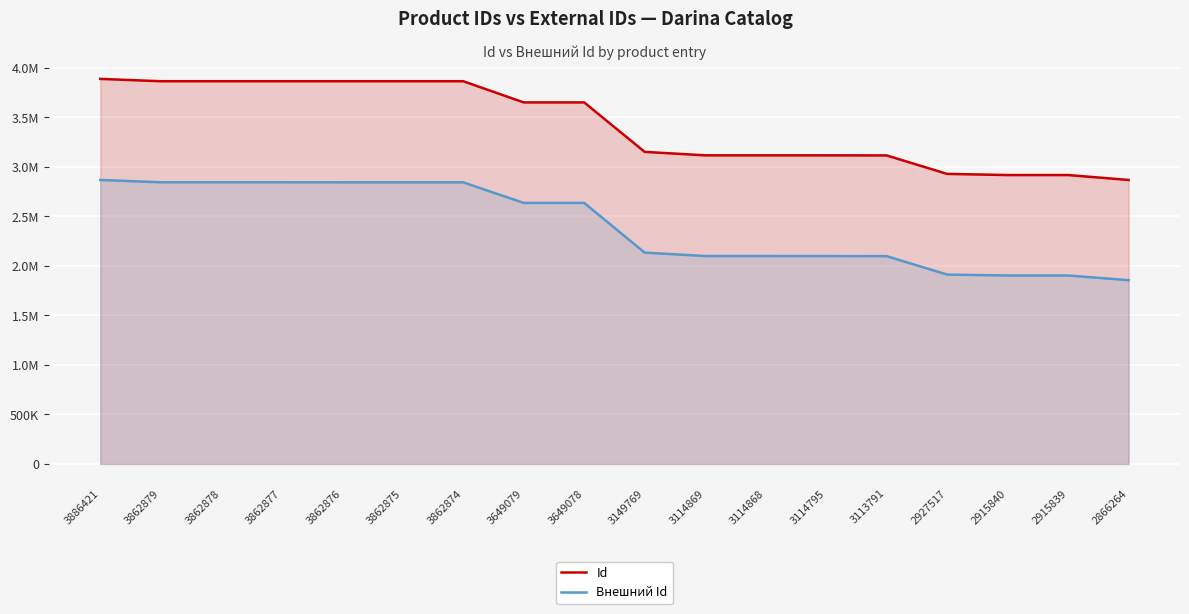

What is the total value across all series at 2866264?

4721090